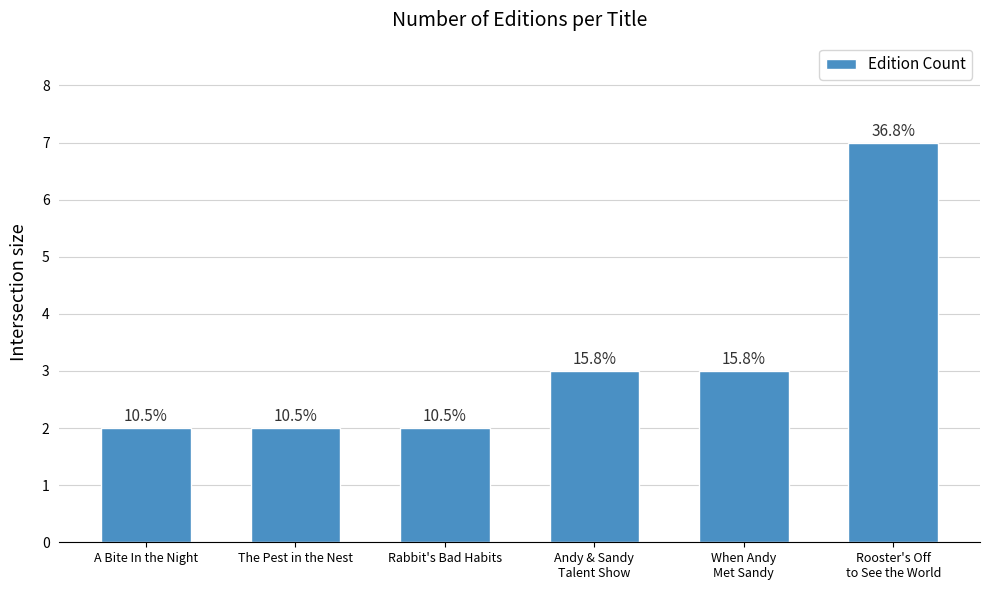

Does the chart contain any negative values?

No